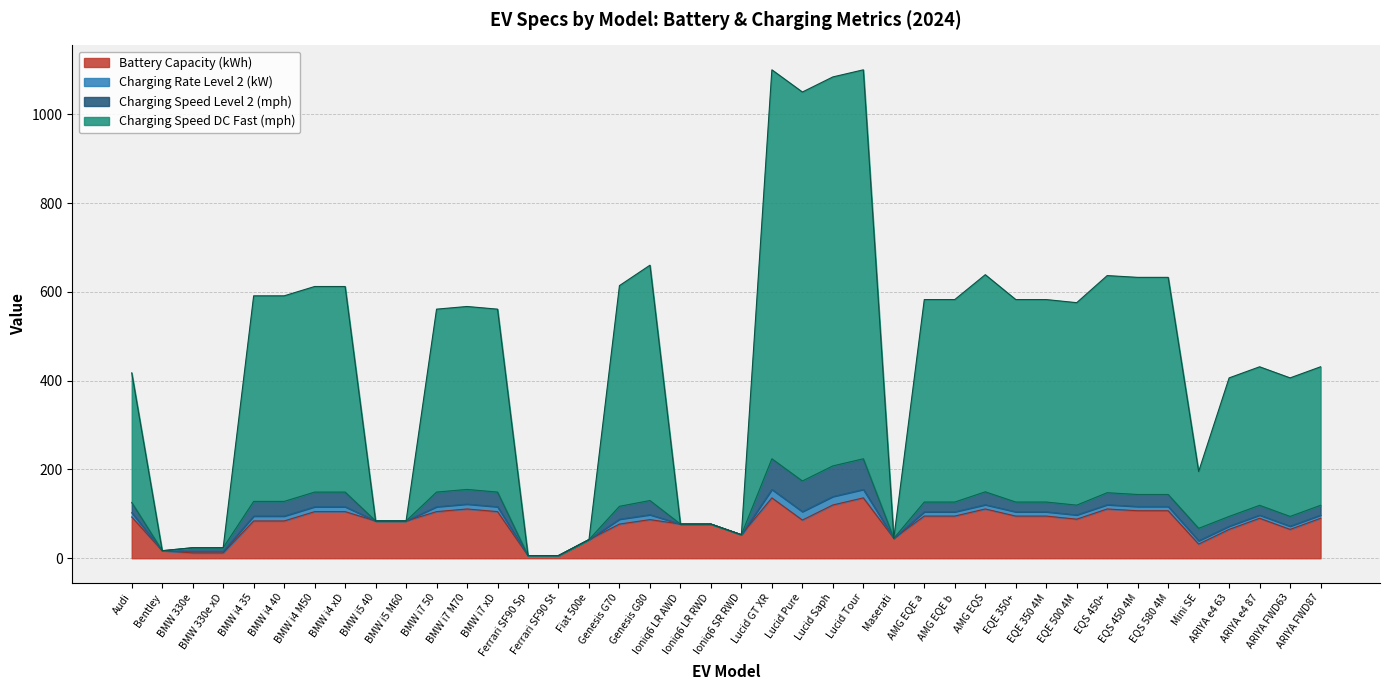

What are all the series names shown in the legend?

Battery Capacity (kWh), Charging Rate Level 2 (kW), Charging Speed Level 2 (mph), Charging Speed DC Fast (mph)